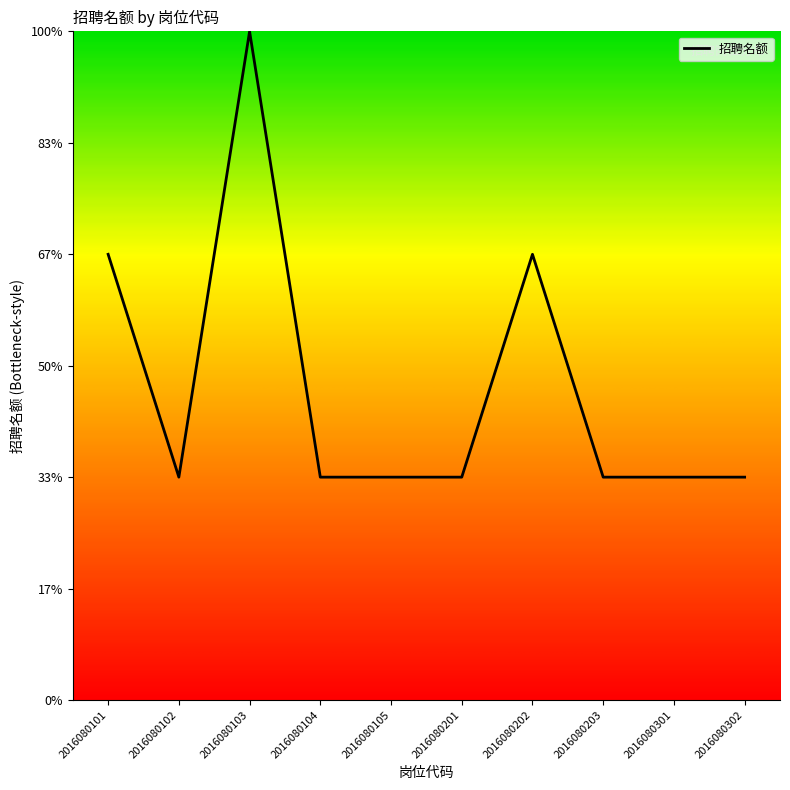

List the labels in order of value, largest first.

2016080103, 2016080101, 2016080202, 2016080102, 2016080104, 2016080105, 2016080201, 2016080203, 2016080301, 2016080302